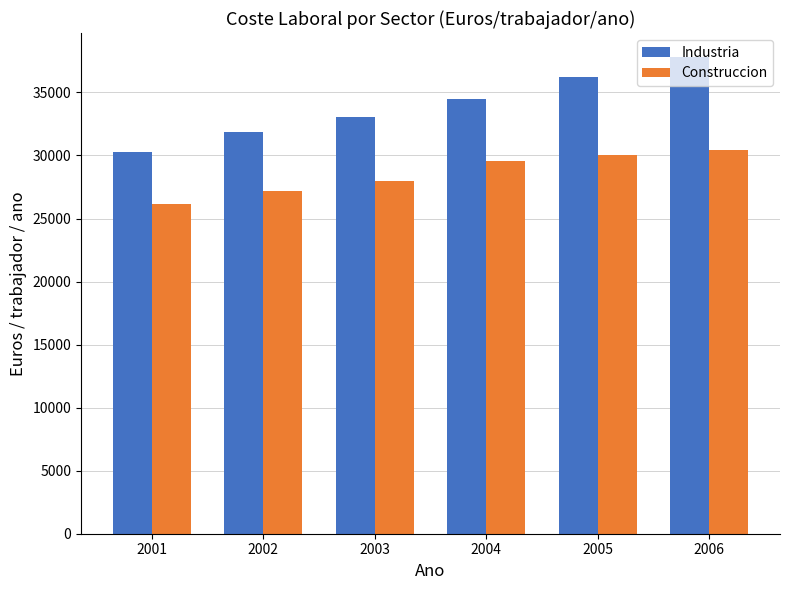

How many bars are there in each group?

2